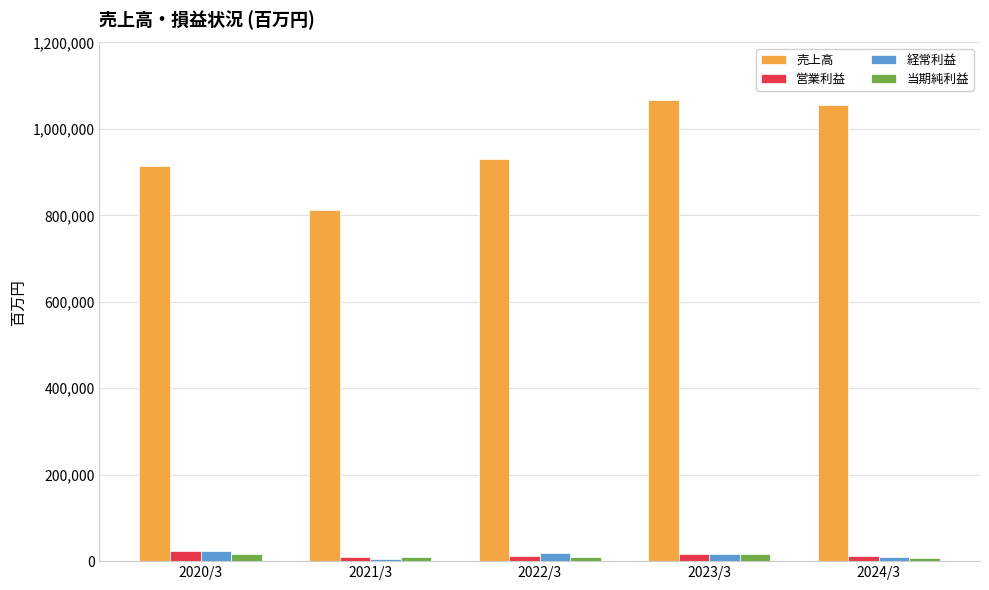

The value of 売上高 at 2022/3 is 930496. True or false?

True